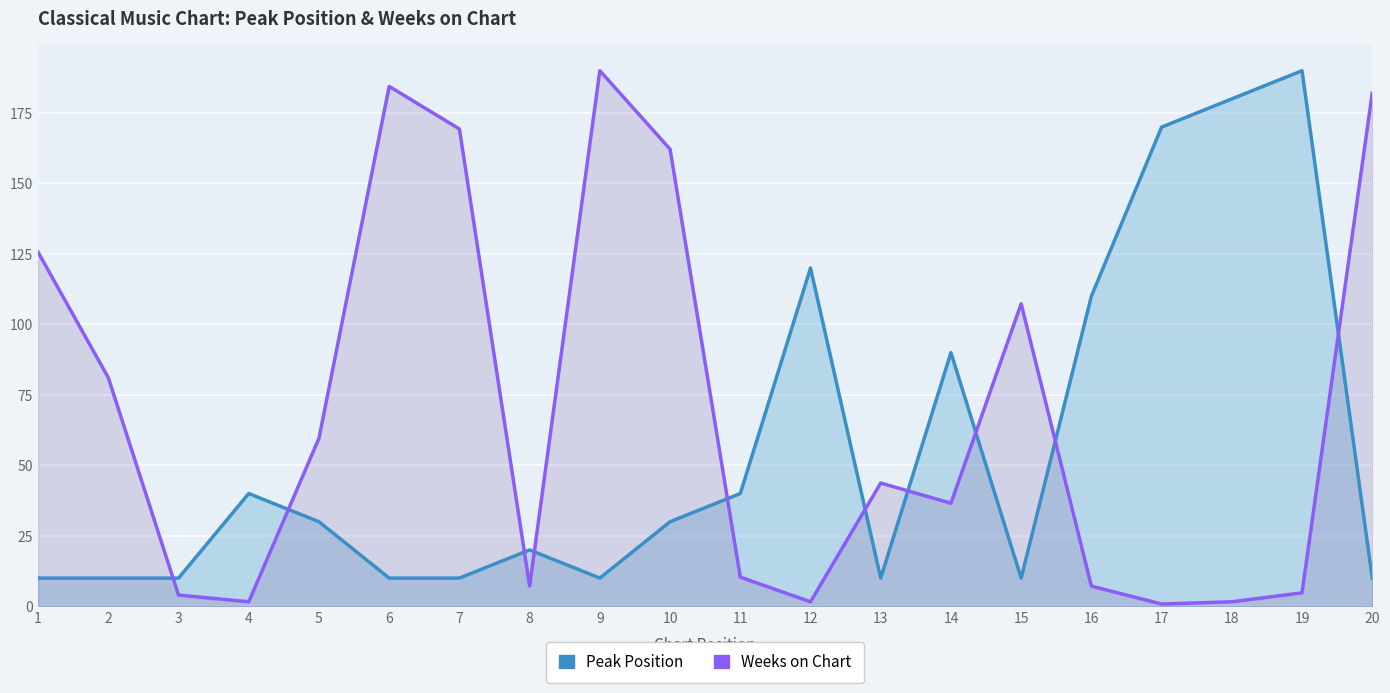

The value of Weeks on Chart at 12 is 1.6. True or false?

True